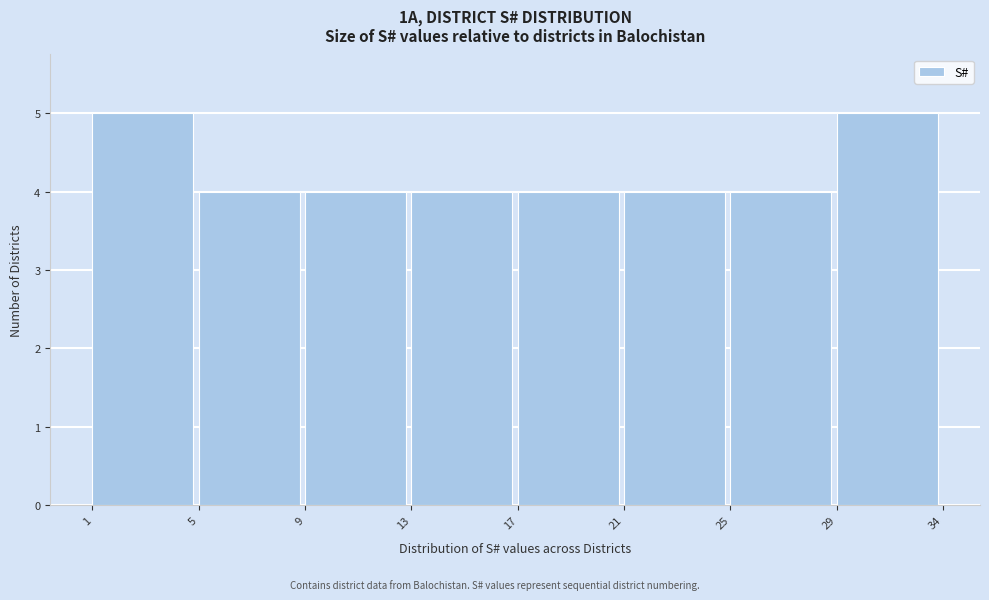

Reading left to right, transcribe all the data shown in this chart.

1=5	5=4	9=4	13=4	17=4	21=4	25=4	29=5